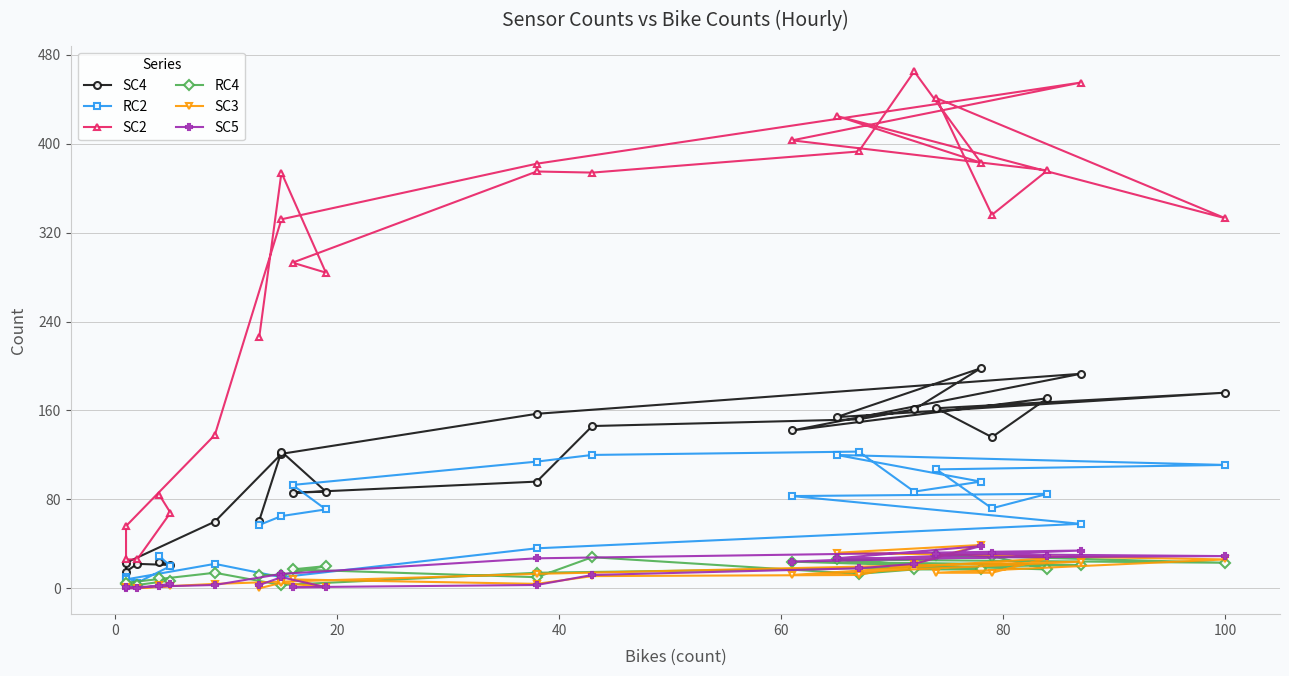

In RC2, how many points are higher than both neighbors (excluding endpoints)?

5